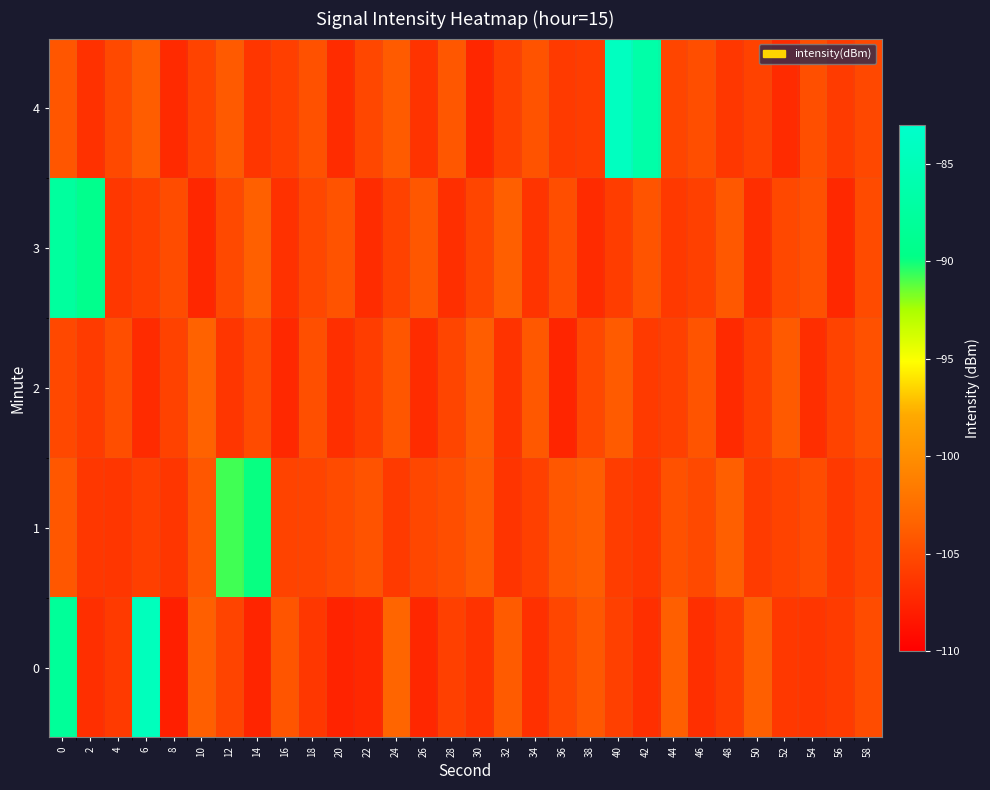

Between 32 and 24, which is larger?

24